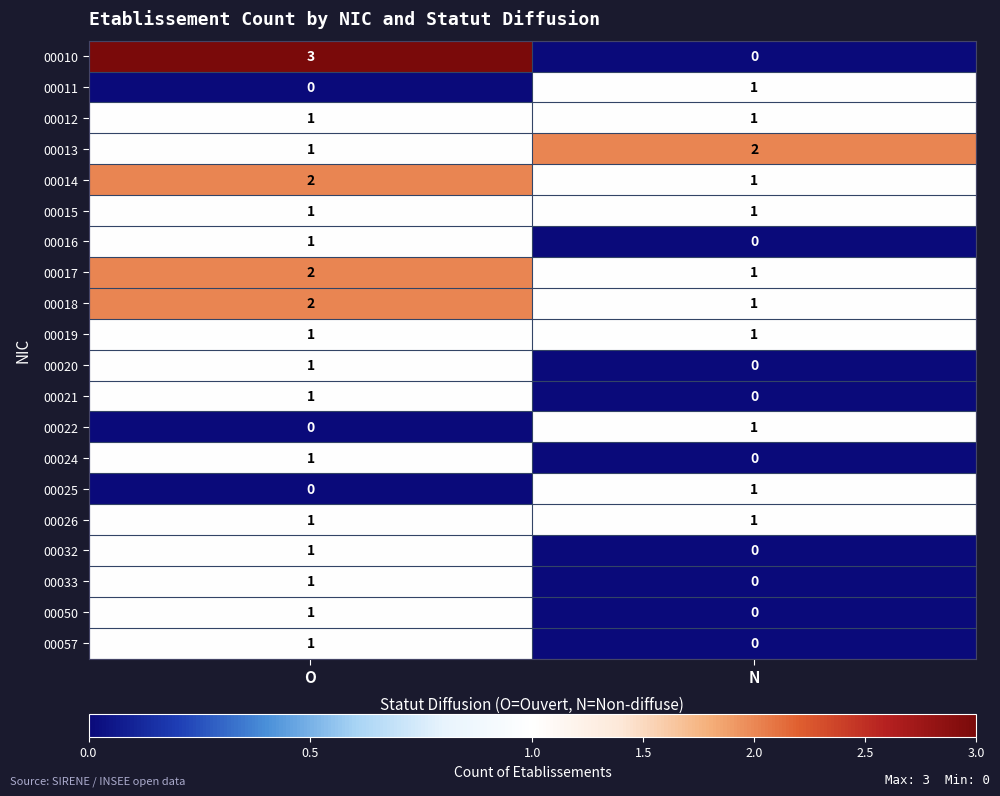

What is the total value across all series at N?

12